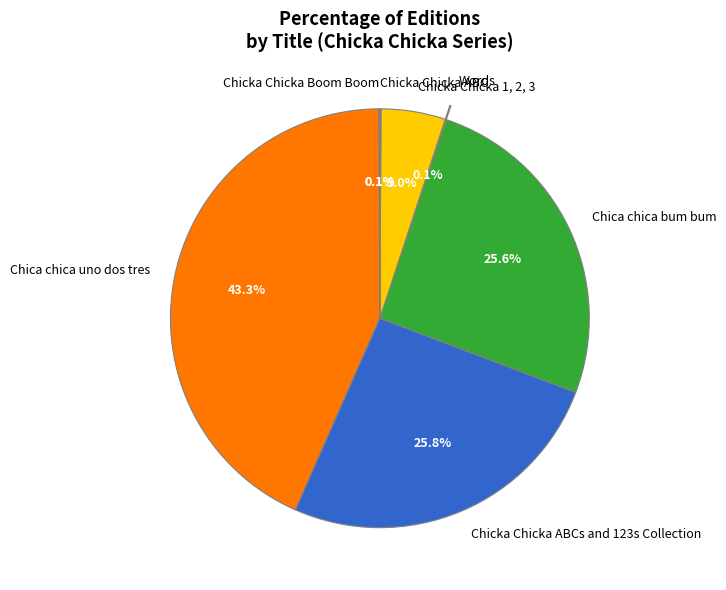

What percentage is the Chica chica bum bum slice, to the nearest percent?

26%